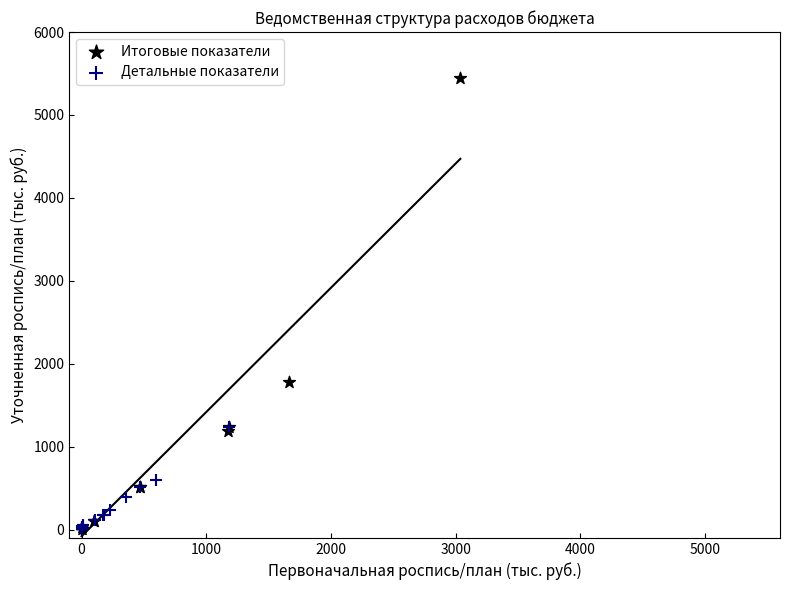

What are all the series names shown in the legend?

Итоговые показатели, Детальные показатели